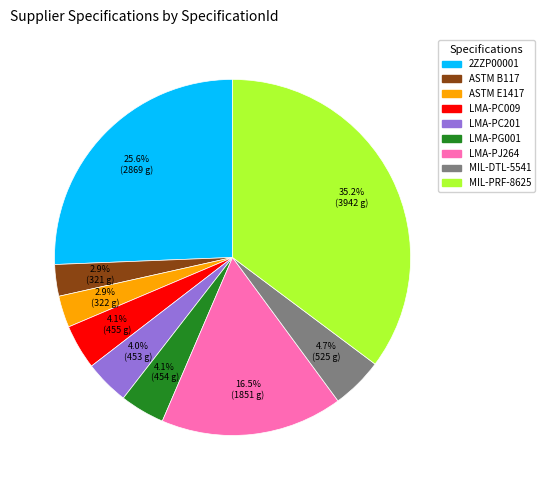

To the nearest percent, what is the average slice percentage?

11%